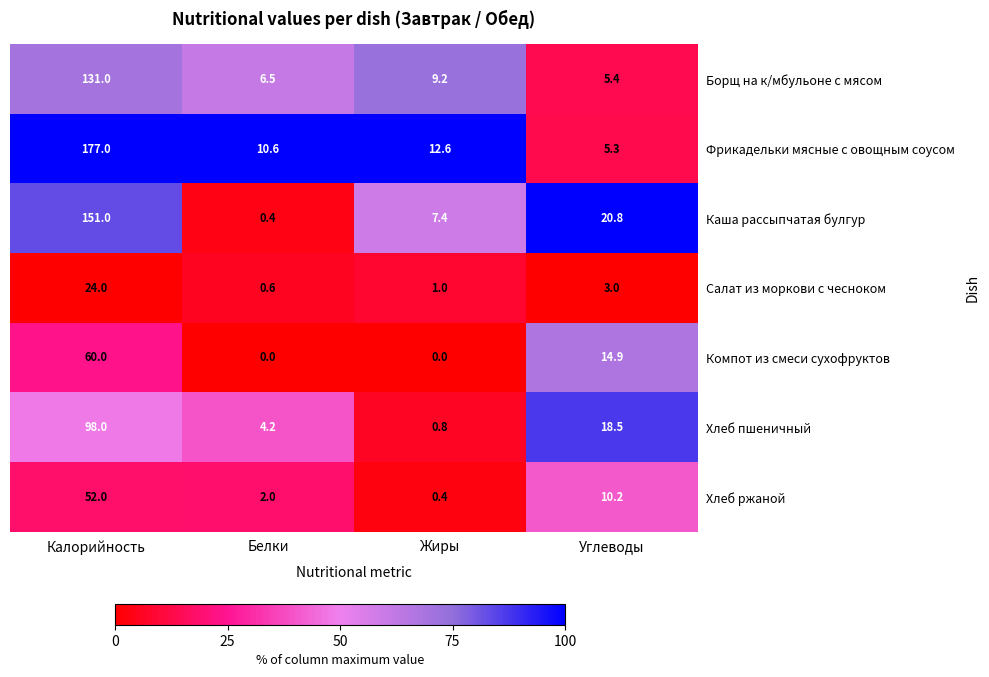

Rank the categories by Фрикадельки мясные с овощным соусом value from lowest to highest.

Углеводы, Белки, Жиры, Калорийность